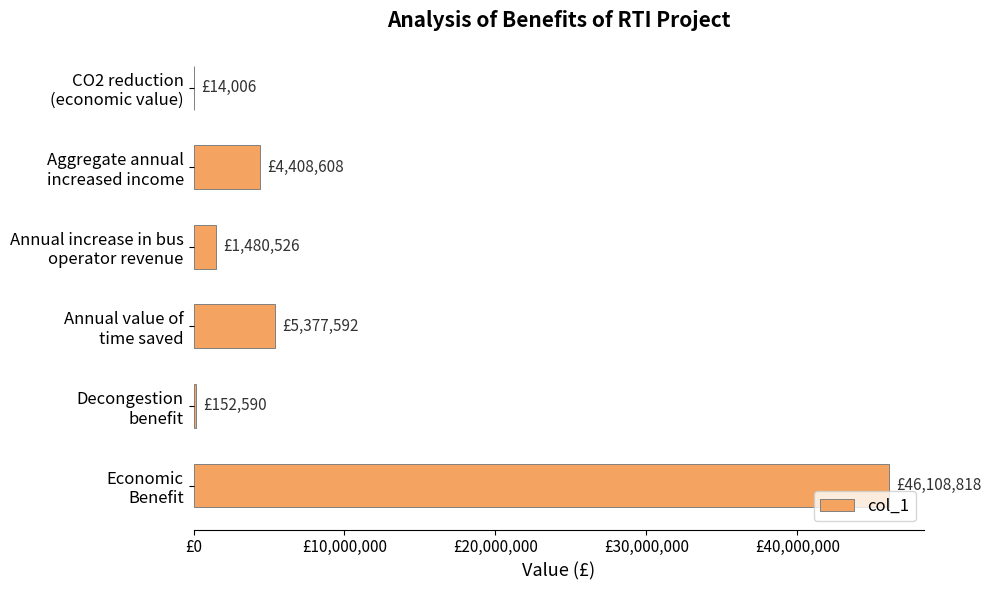

Are the bars horizontal?

Yes